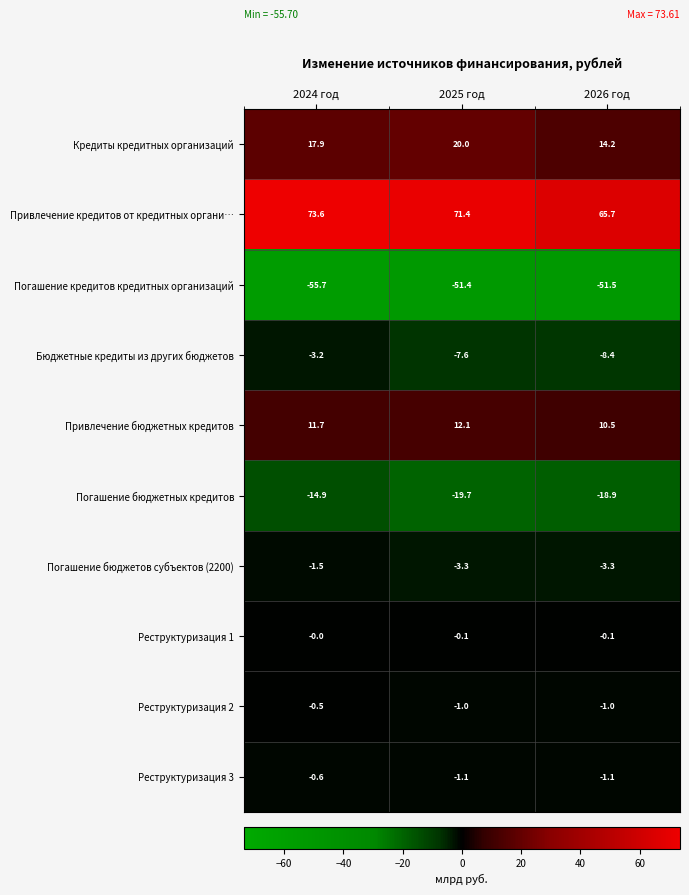

True or false: Погашение кредитов кредитных организаций has a value of -51.4 at 2025 год.

True